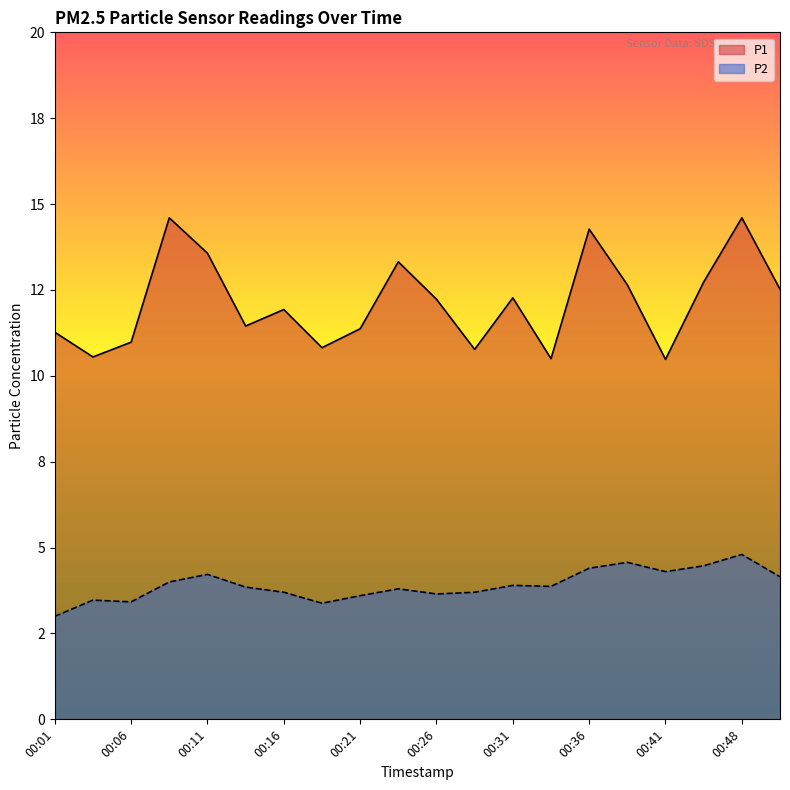

What is the value of the P1 point at the 14th from the left?

10.5